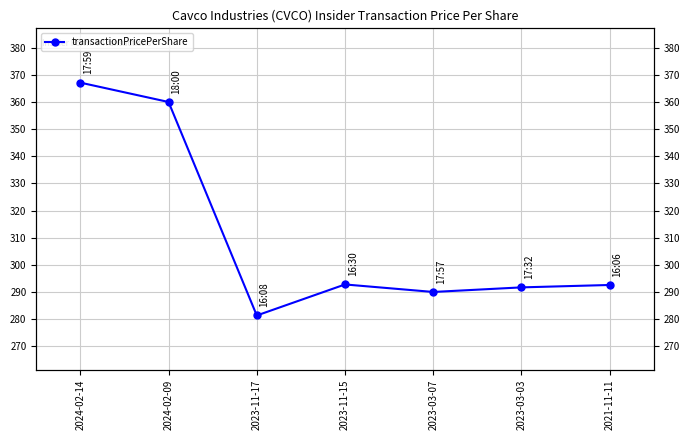

True or false: the data shows 173.6 at 2023-03-07.

False